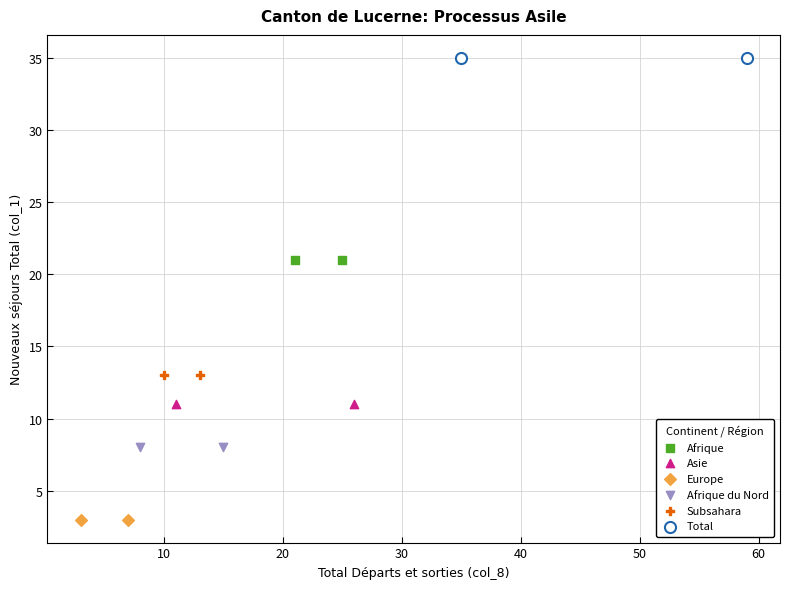

Which series reaches the maximum Y coordinate?

Total